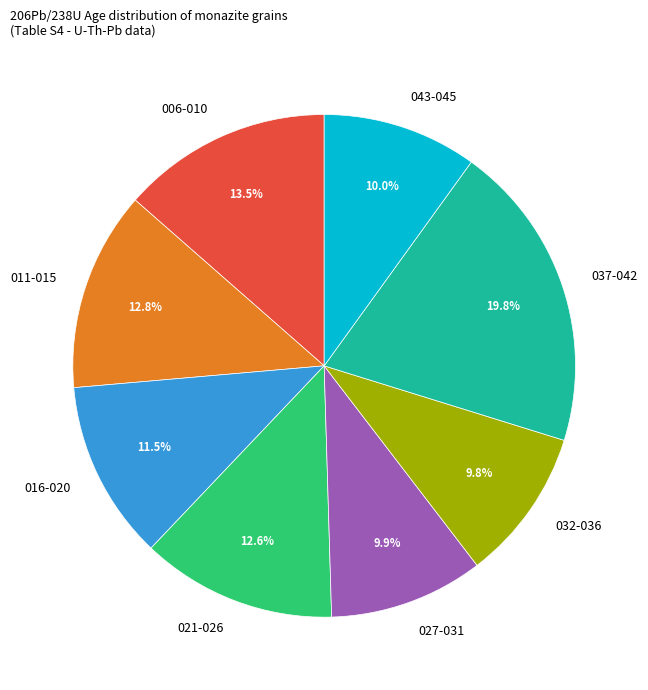

Which slice is the largest?

037-042